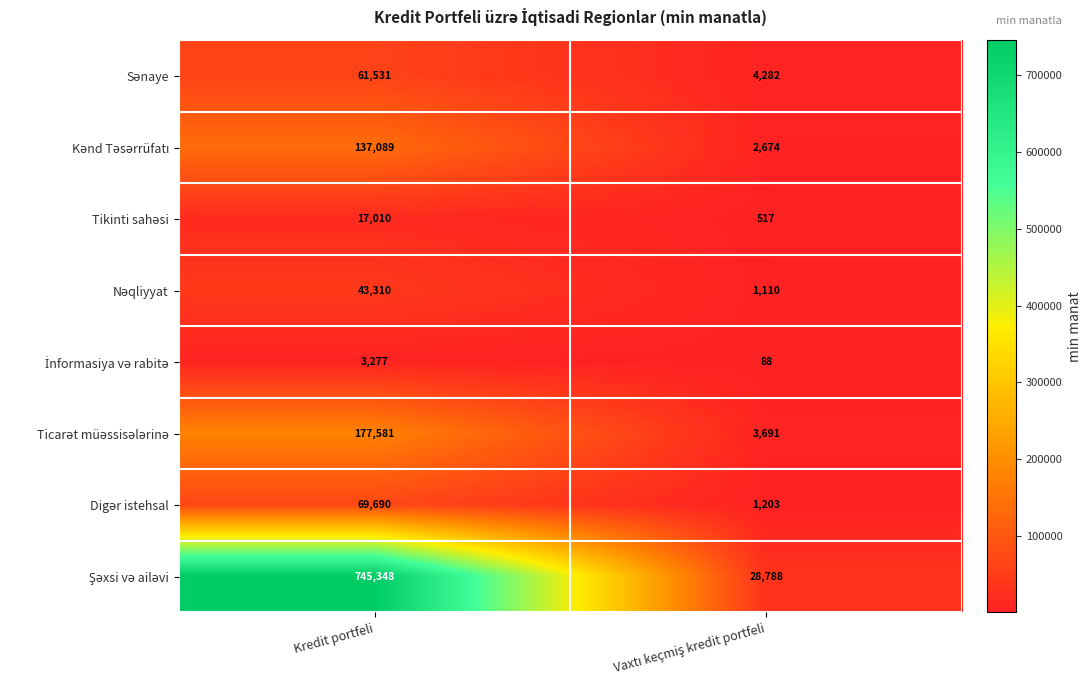

What is the minimum value shown in the chart?

88